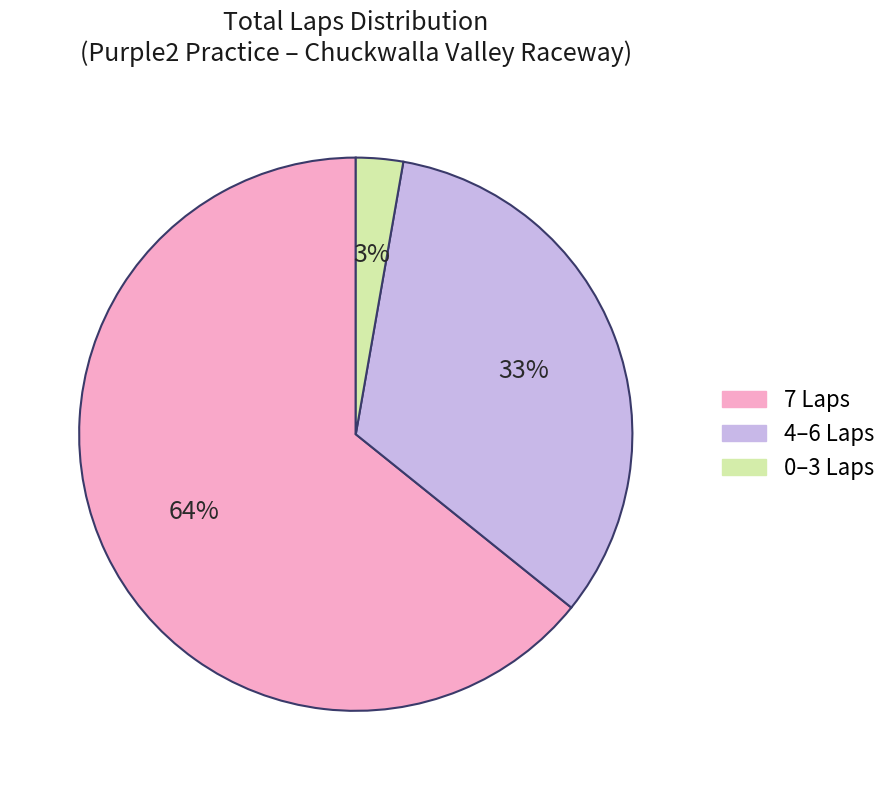

Is there a majority slice in this chart?

Yes